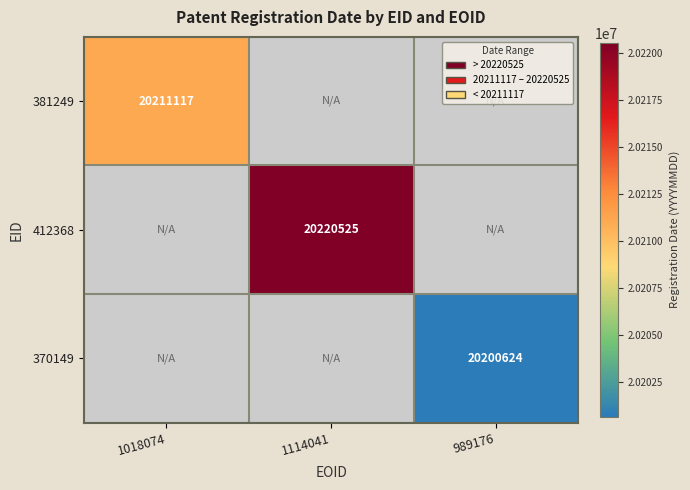

The 412368 series shows 20220525 at 1114041. True or false?

True